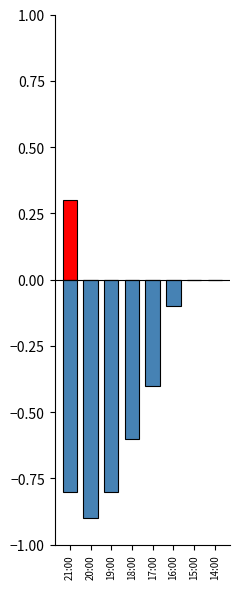

Where is Tendencia_pos nearest to the value 0?

20:00